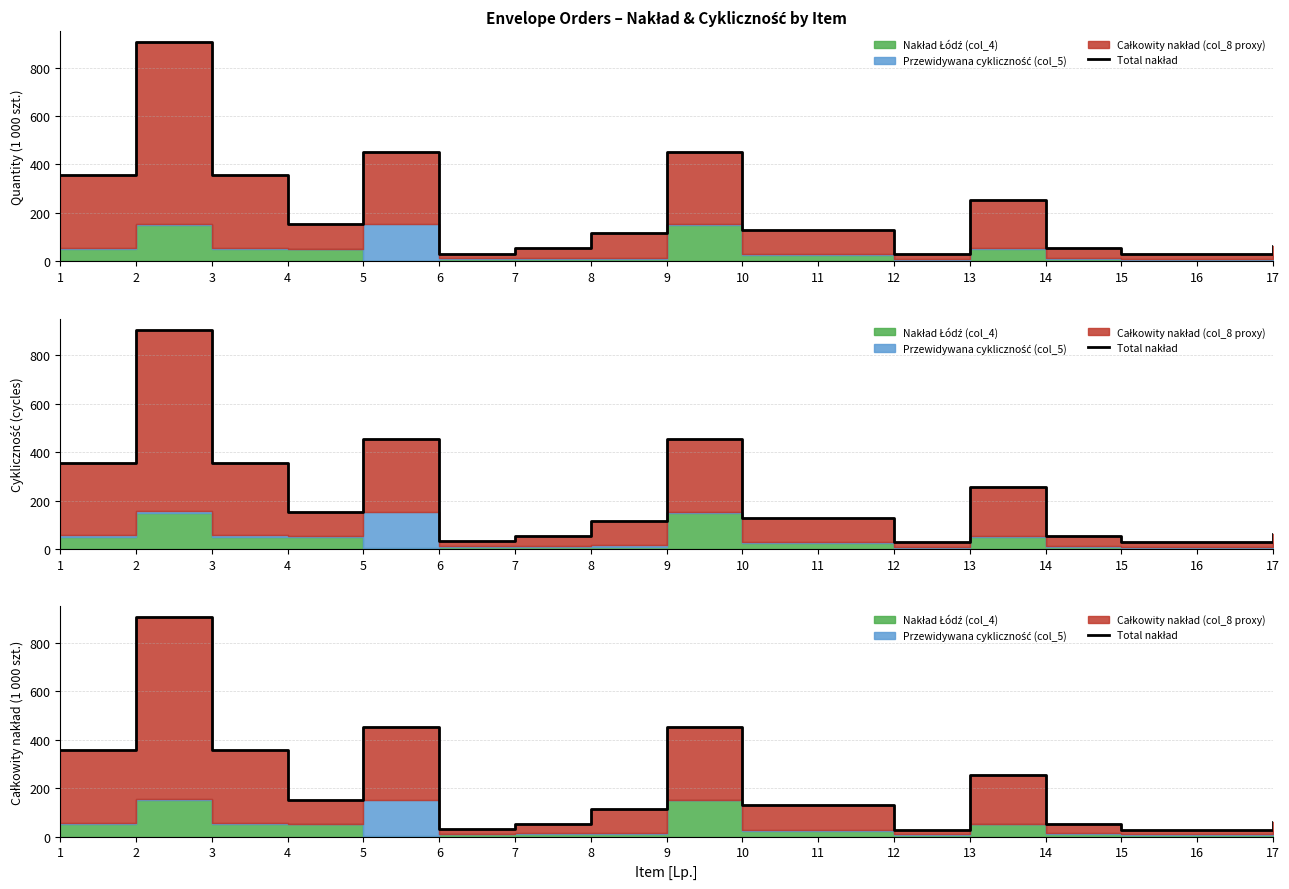

Which label corresponds to the largest value in the chart?

2